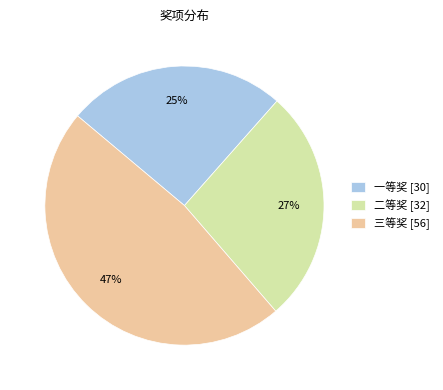

To the nearest percent, what is the difference between the largest and smallest slice percentages?

22%